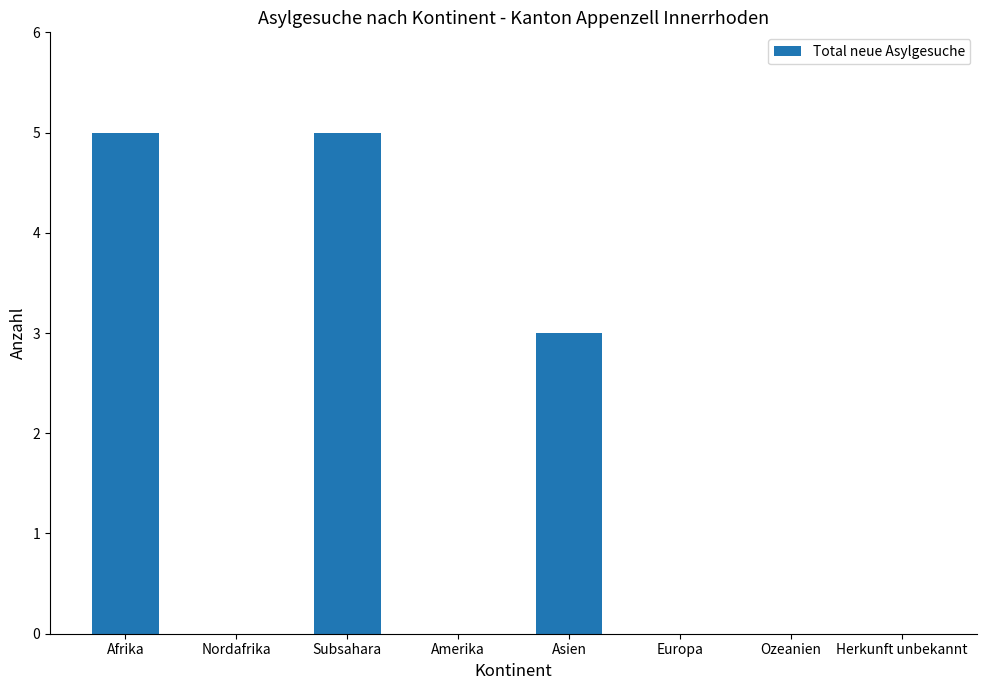

Reading left to right, what are all the values shown in this chart?

5	0	5	0	3	0	0	0